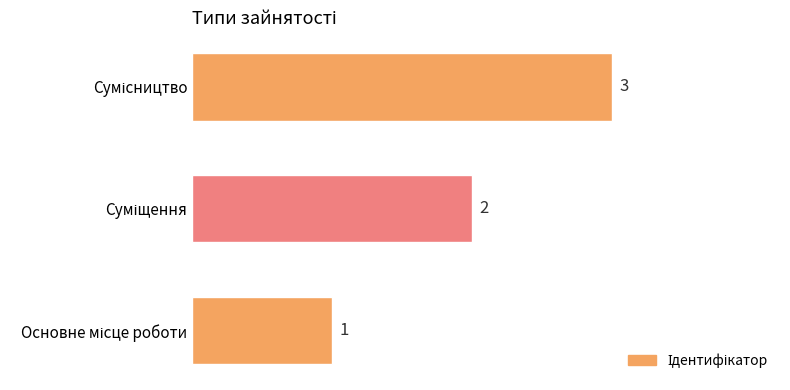

What is the greatest value displayed?

3